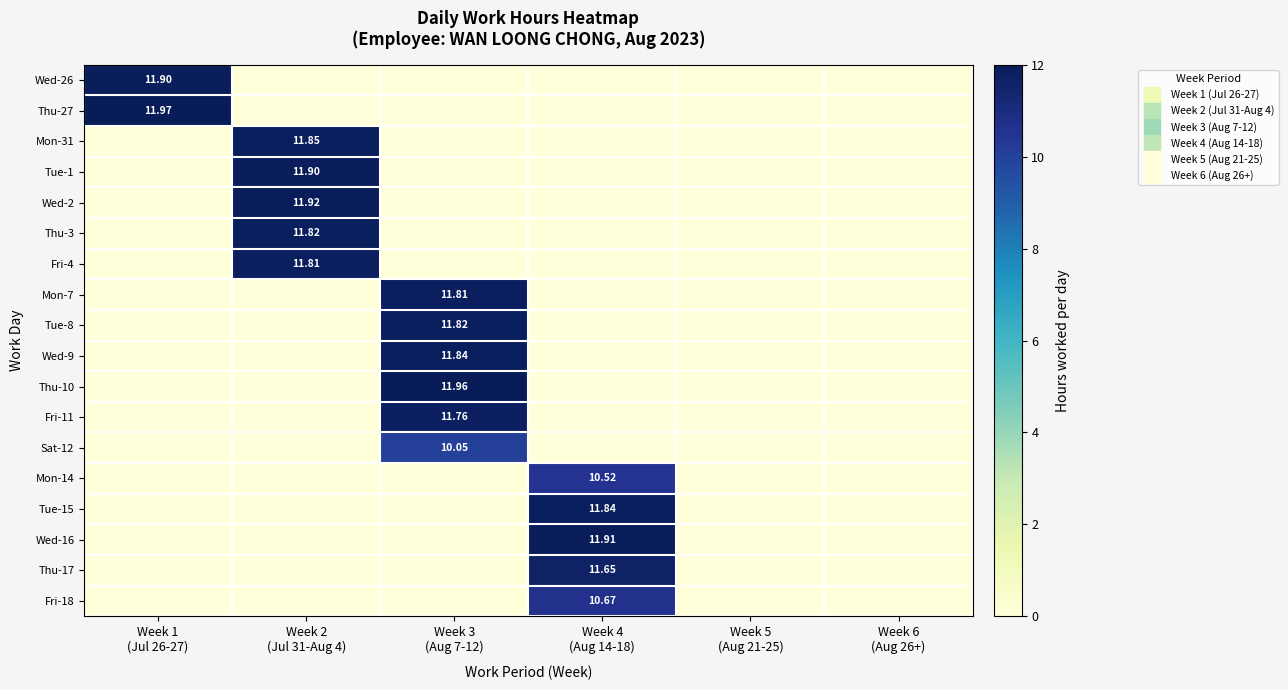

List the series in order of their peak value, lowest first.

Sat-12, Mon-14, Fri-18, Thu-17, Fri-11, Fri-4, Mon-7, Thu-3, Tue-8, Wed-9, Tue-15, Mon-31, Wed-26, Tue-1, Wed-16, Wed-2, Thu-10, Thu-27